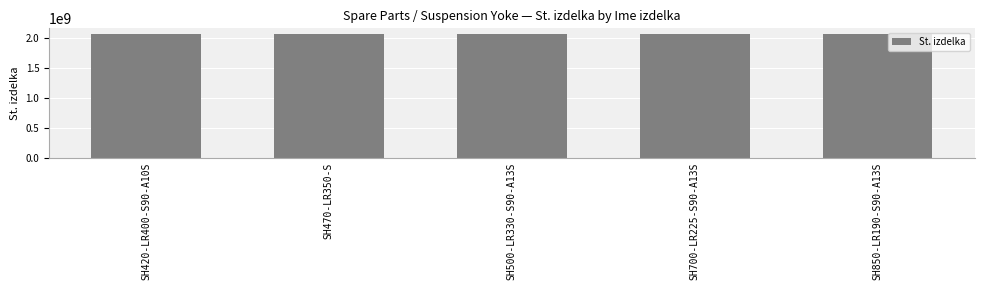

Approximately how many times larger is the value at SH470-LR350-S compared to SH500-LR330-S90-A13S?

1.0